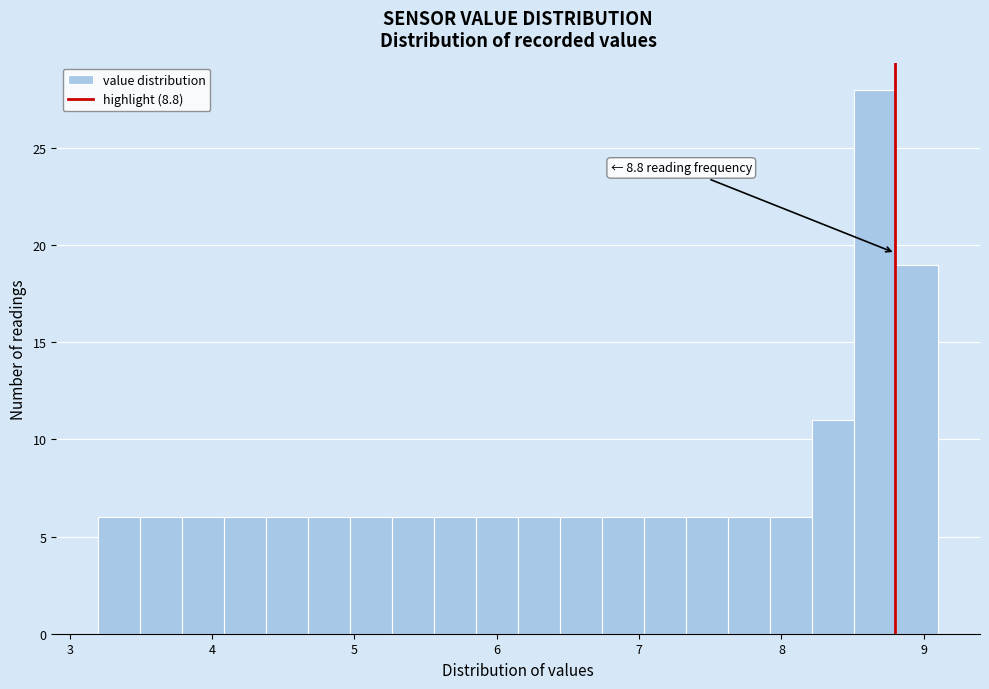

Read against the x-axis, roughly where is the centre of the tallest bar?

8.7